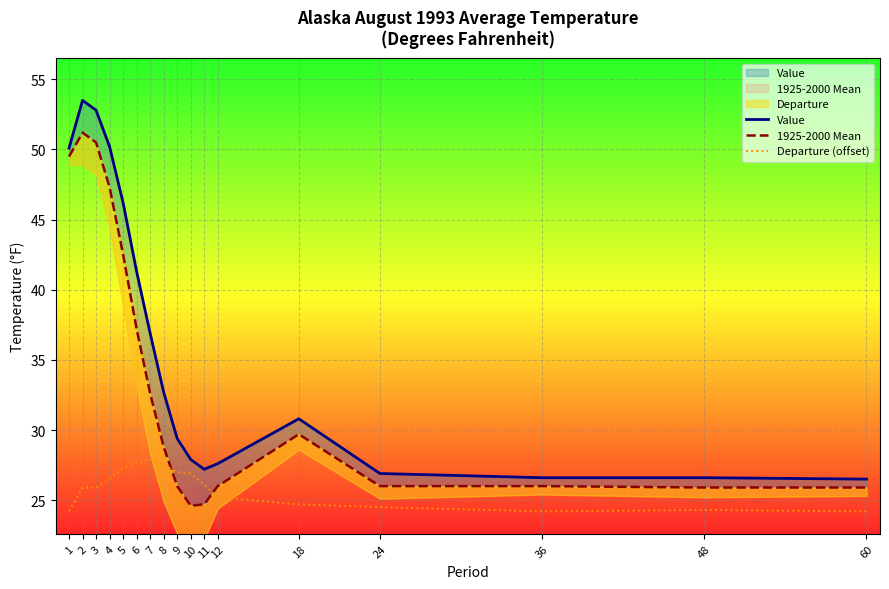

Rank the series by their average value, from highest to lowest.

Value, 1925-2000 Mean, Departure (offset)